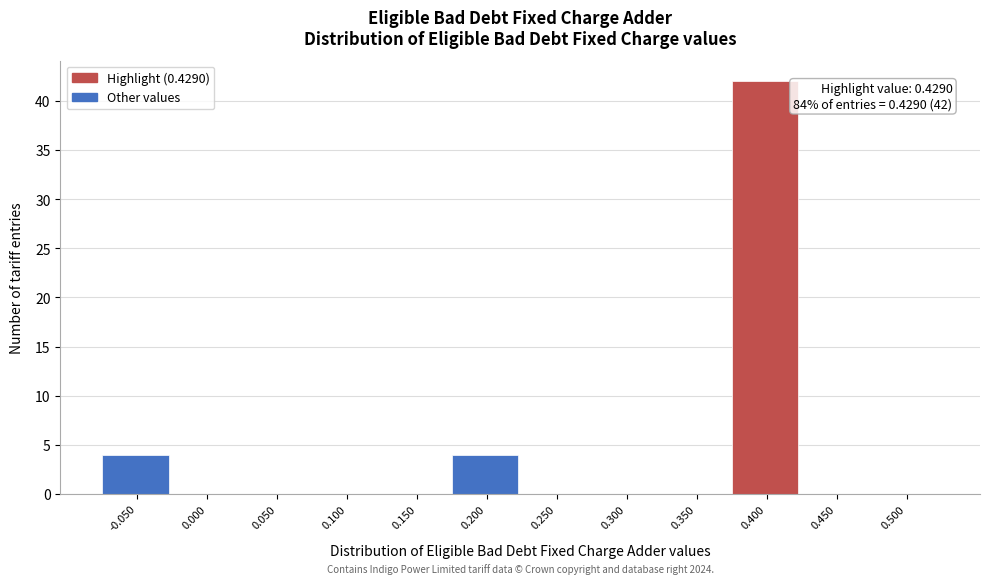

Reading left to right, list all the values displayed in this chart.

-0.050=4	0.000=0	0.050=0	0.100=0	0.150=0	0.200=4	0.250=0	0.300=0	0.350=0	0.400=42	0.450=0	0.500=0